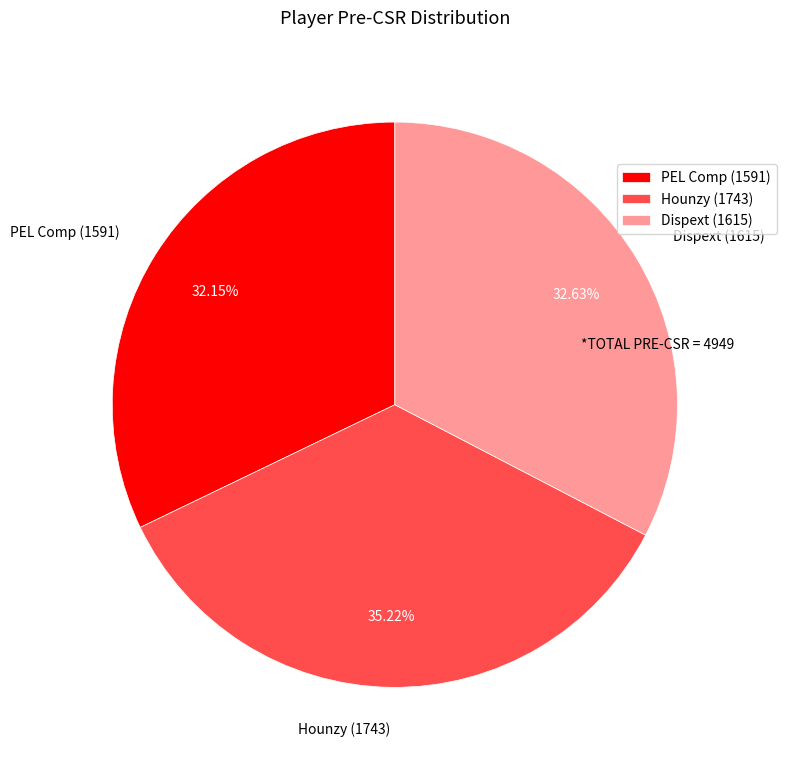

Which category has the biggest portion of the pie?

Hounzy